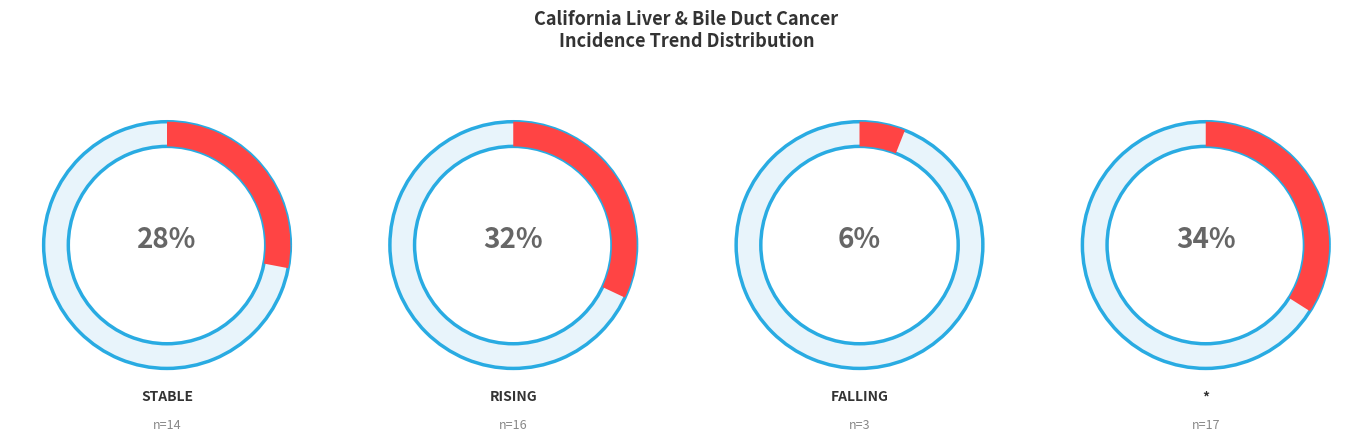

What is the smallest slice in the pie chart?

falling